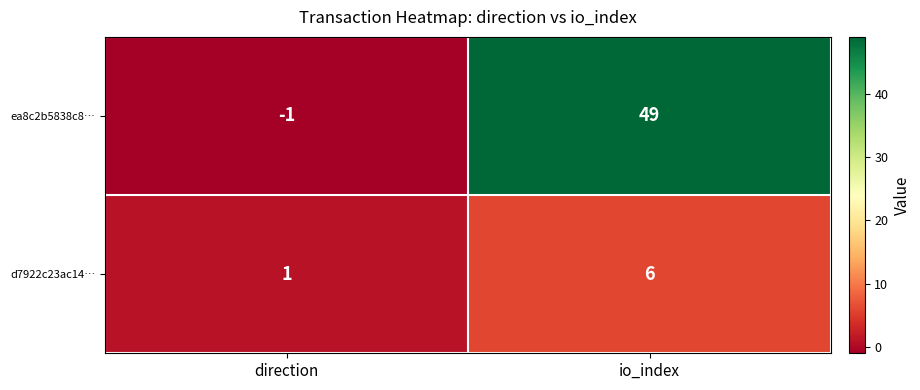

How many data points does each series have?

2